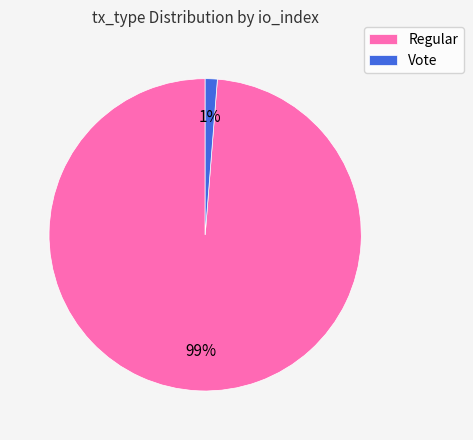

To the nearest percent, what is the combined percentage of Regular and Vote?

100%